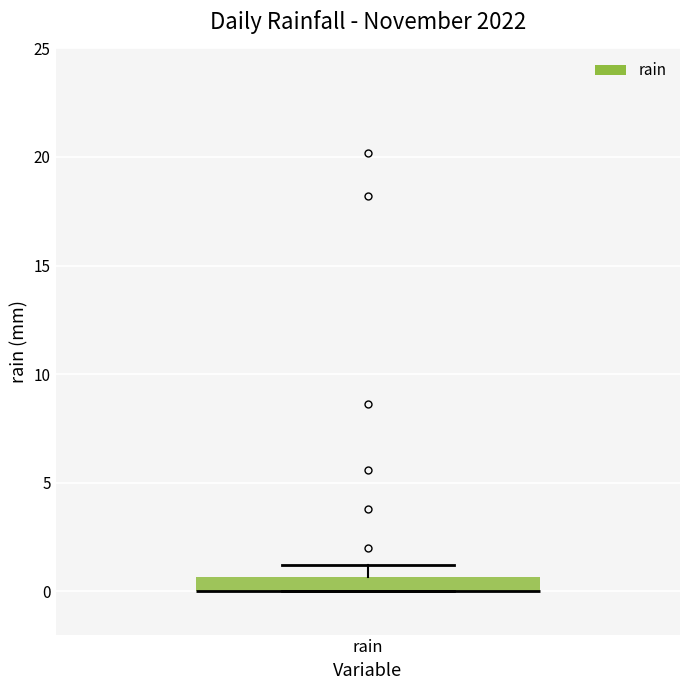

Where is the upper edge of the box for rain on the y-axis? The values are not printed on the chart, so give them approximately, as read against the axis.

0.5